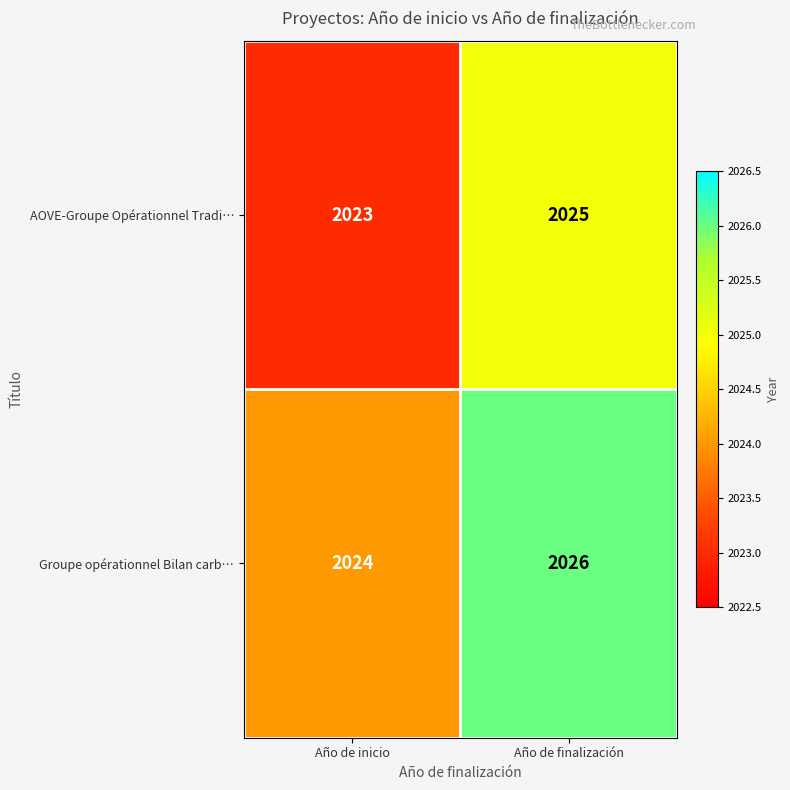

Which category has the lowest value across all series?

Año de inicio